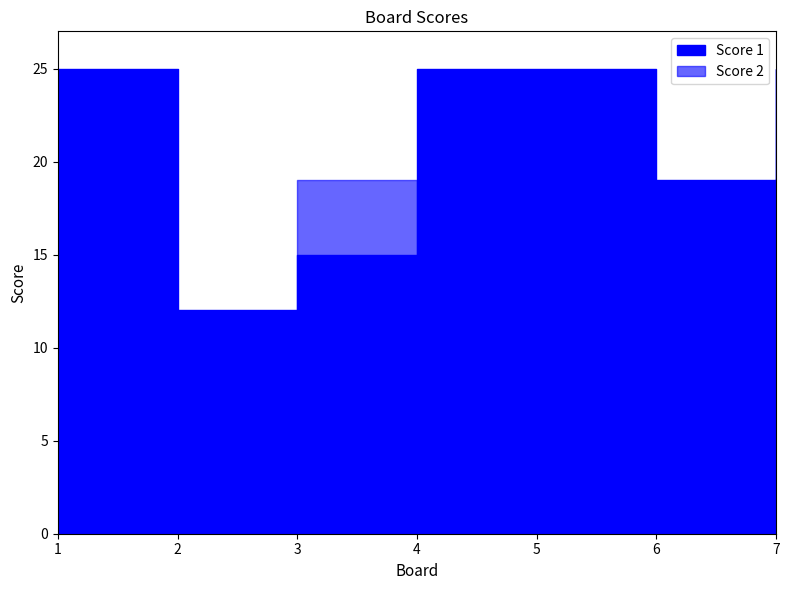

What is the average value of the Score 2 series?

4